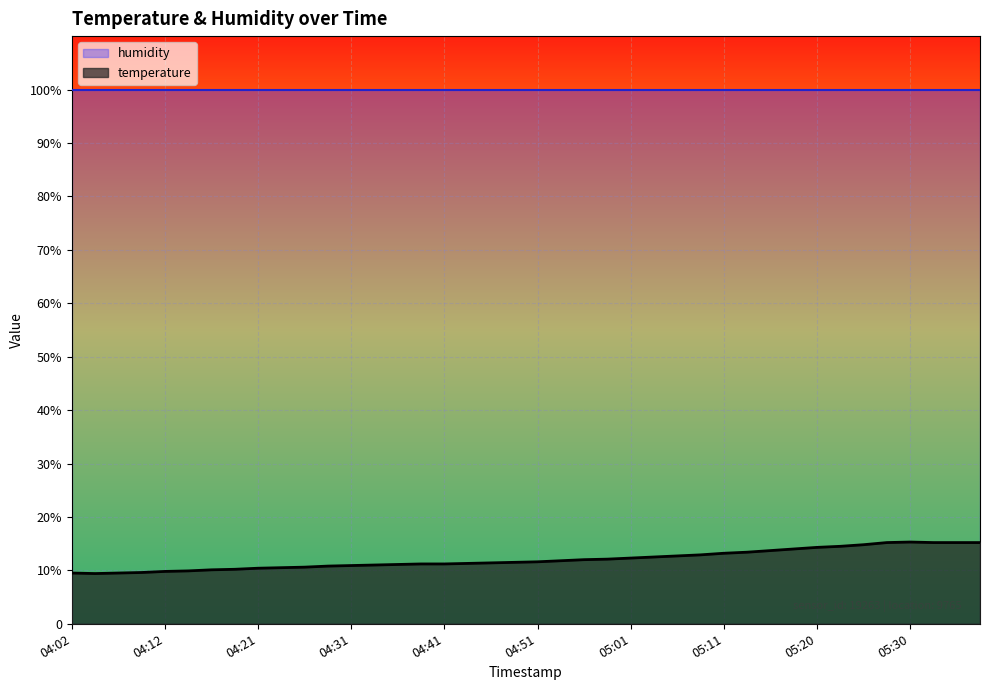

Reading right to left, transcribe all the data shown in this chart.

05:38=15.2	05:35=15.2	05:33=15.2	05:30=15.3	05:28=15.2	05:25=14.8	05:23=14.5	05:20=14.3	05:18=14.0	05:15=13.7	05:13=13.4	05:11=13.2	05:08=12.9	05:06=12.7	05:03=12.5	05:01=12.3	04:58=12.1	04:56=12.0	04:53=11.8	04:51=11.6	04:48=11.5	04:46=11.4	04:44=11.3	04:41=11.2	04:39=11.2	04:36=11.1	04:34=11.0	04:31=10.9	04:29=10.8	04:26=10.6	04:24=10.5	04:21=10.4	04:19=10.2	04:16=10.1	04:14=9.9	04:12=9.8	04:09=9.6	04:07=9.5	04:04=9.4	04:02=9.5